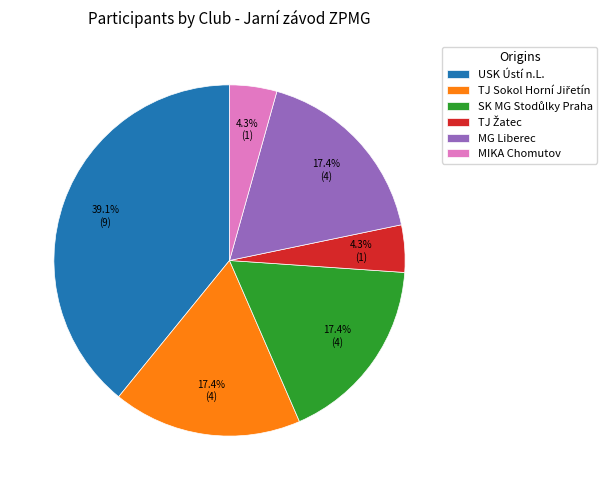

Is it true that MIKA Chomutov is 4% of the pie?

True